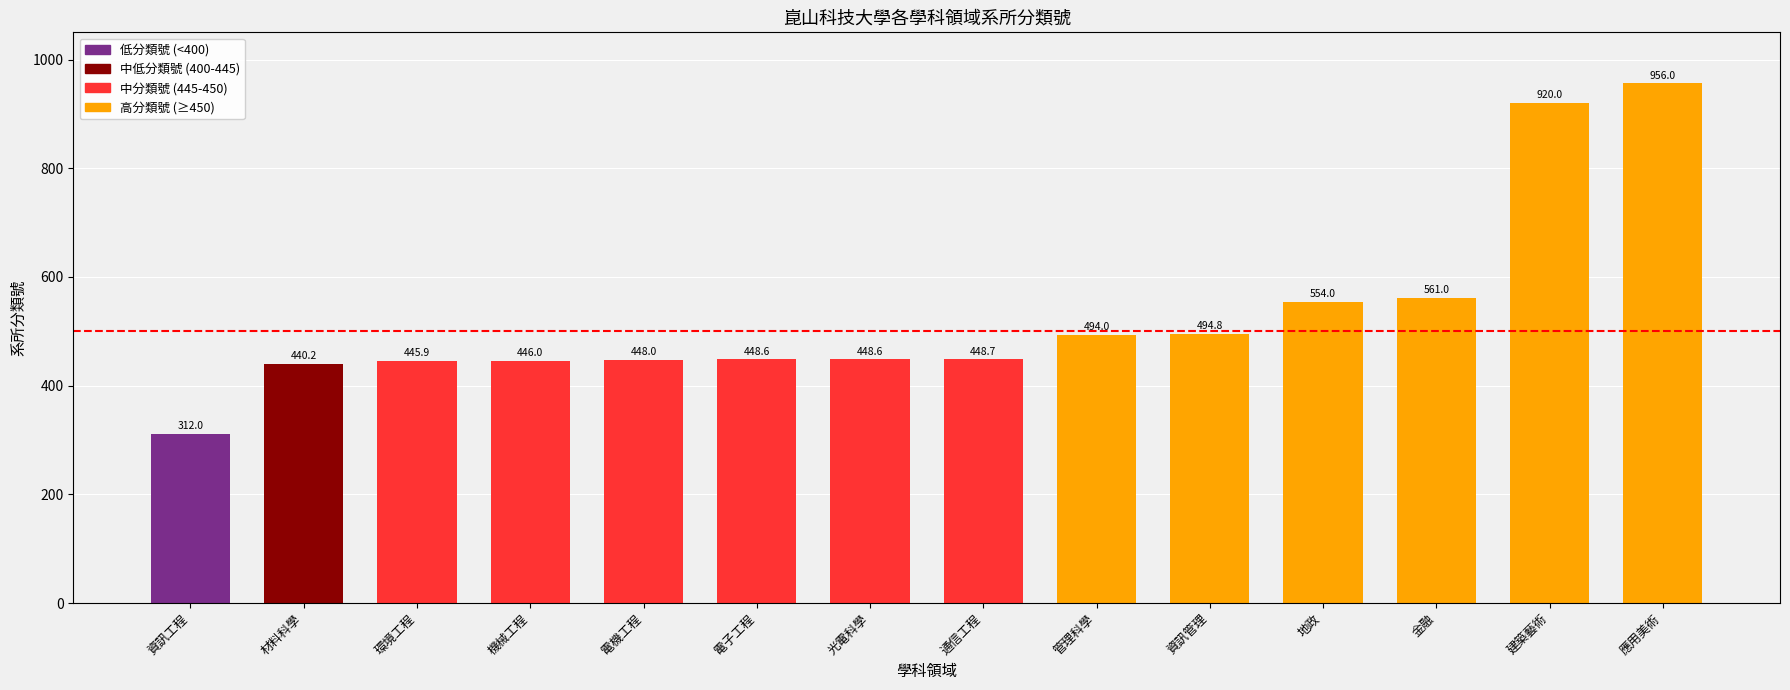

How many data points are less than 448?

4